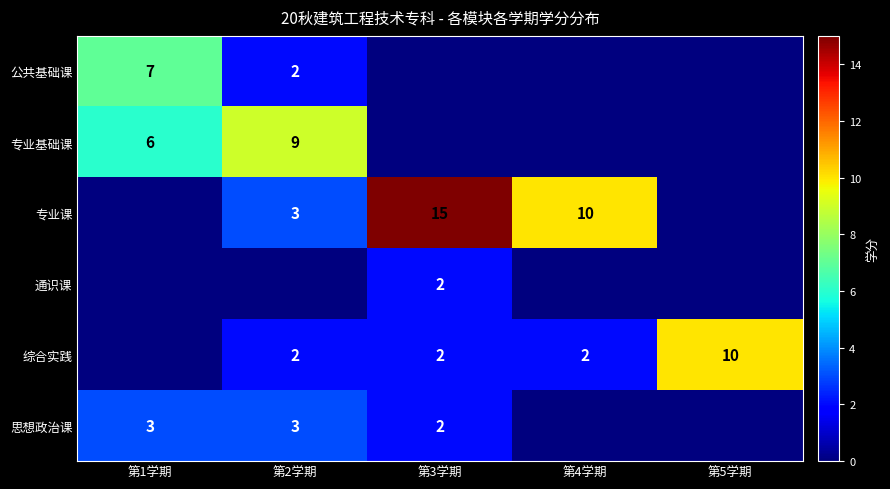

True or false: 公共基础课 has a value of 1 at 第2学期.

False